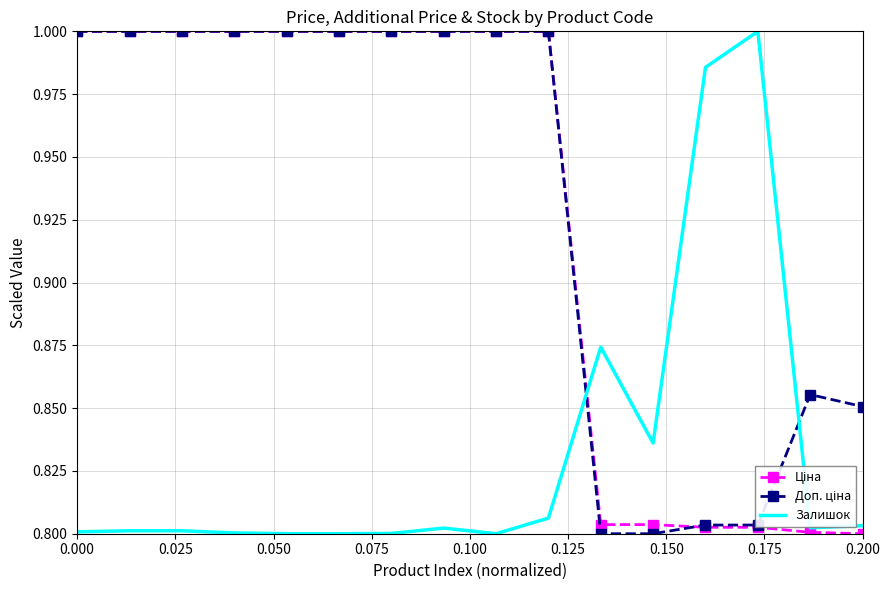

True or false: Доп. ціна has more than 1 points higher than both neighbors.

False